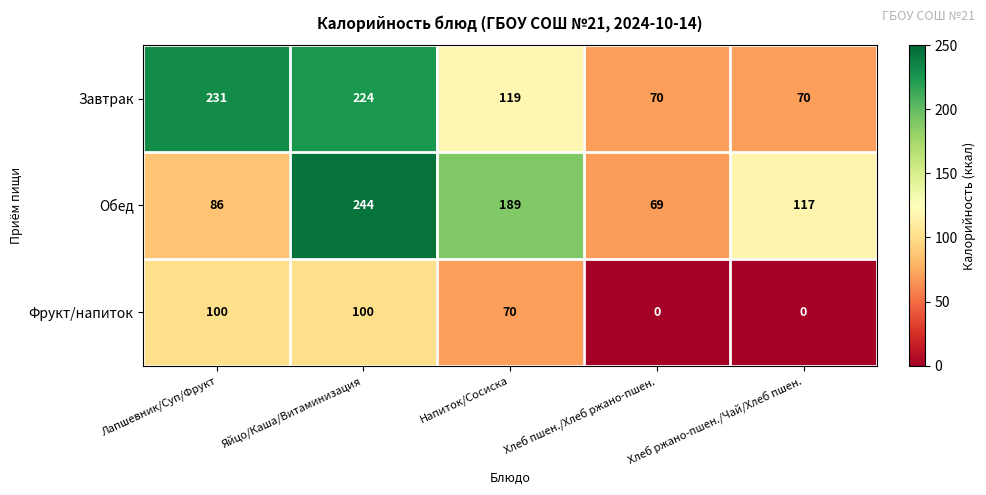

What is the difference between the maximum and minimum values in the Завтрак series?

161